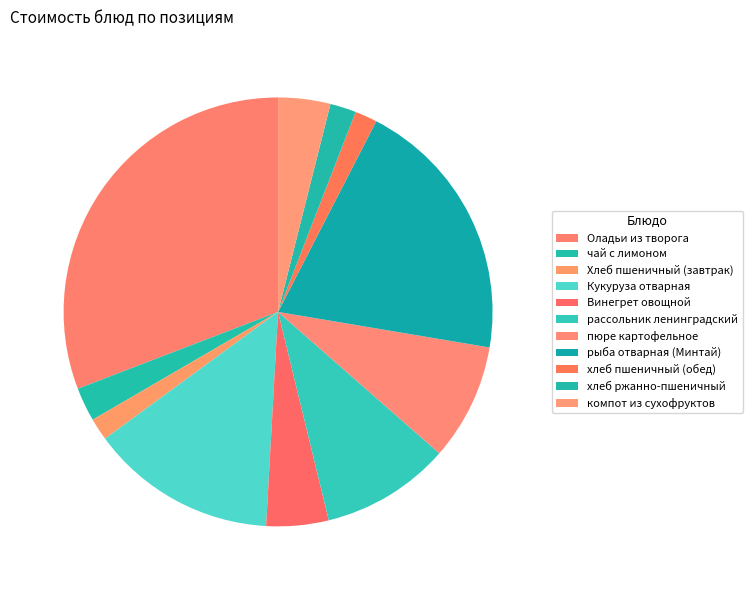

Which slice is the largest?

Оладьи из творога